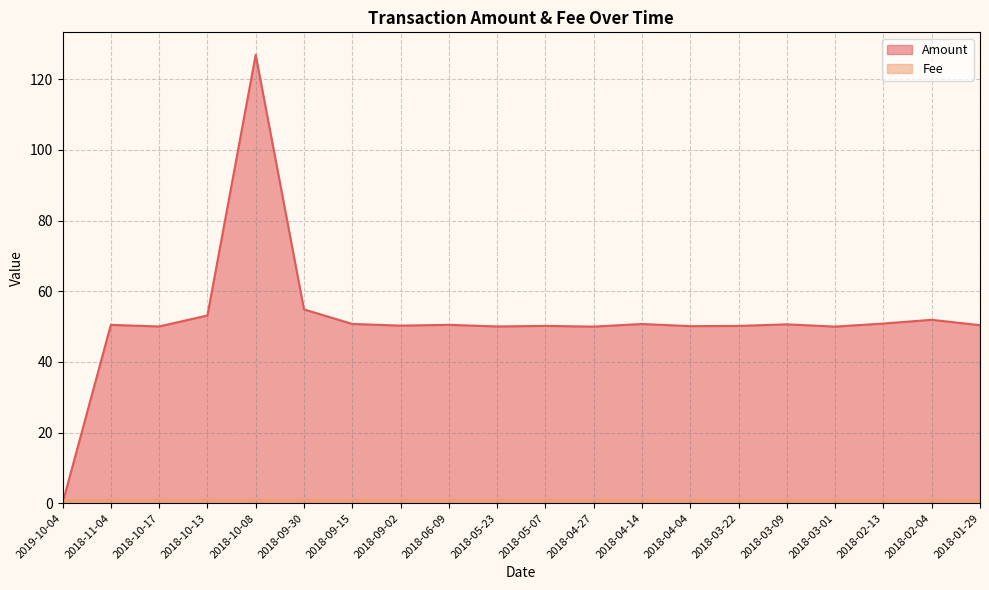

What position from the right is 2018-05-07?

10